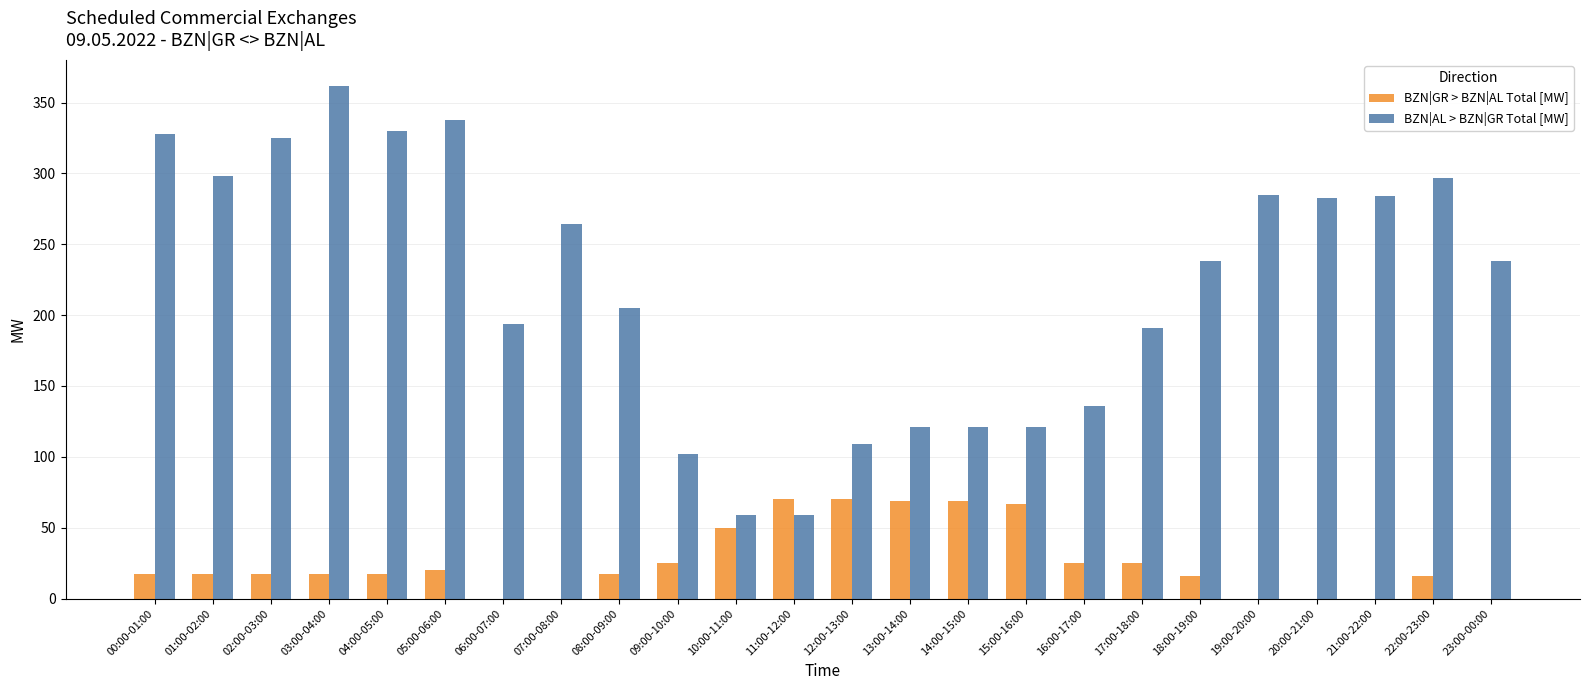

Is the value of BZN|AL > BZN|GR Total [MW] at 20:00-21:00 greater than the value of BZN|GR > BZN|AL Total [MW] at 09:00-10:00?

Yes